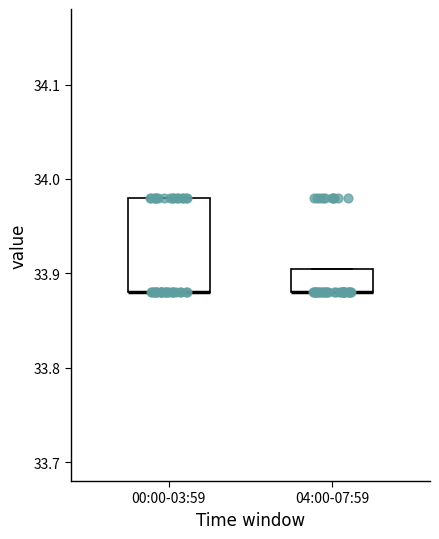

Reading left to right, transcribe this box plot: for each box, give where its median line is, the range the box spans, and where its two whiskers end, as read against the y-axis. The values are not printed on the chart, so give them approximately, as read against the axis.

00:00-03:59: median 33.88 (drawn on the box's lower edge), box 33.88 to 33.98, whiskers 33.88 to 33.98
04:00-07:59: median 33.88 (drawn on the box's lower edge), box 33.88 to 33.91, whiskers 33.88 to 33.91